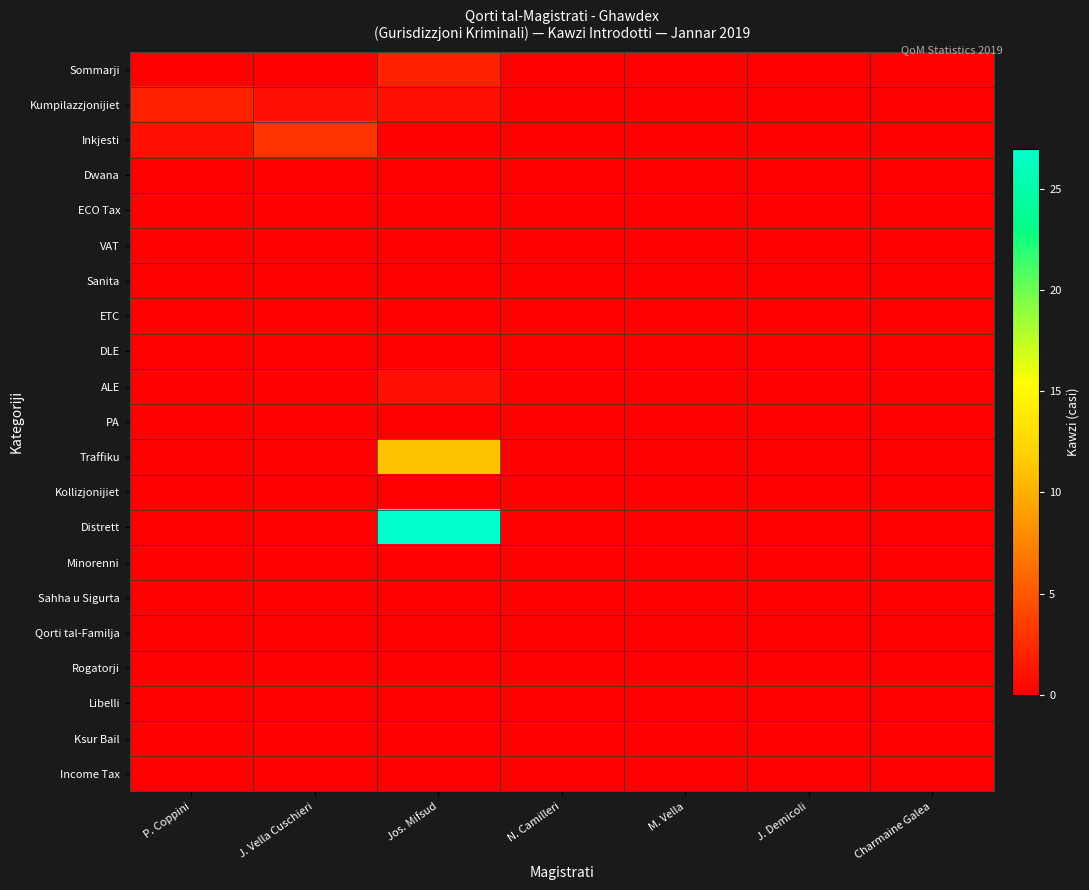

At which category is the sum across all series the highest?

Jos. Mifsud